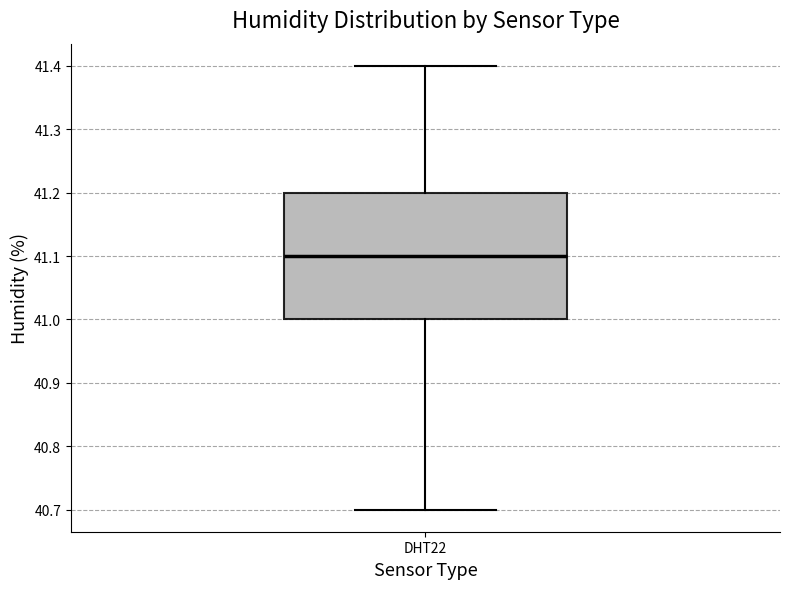

Transcribe this box plot: give where the median line is, the range the box spans, and where the two whiskers end, as read against the y-axis. The values are not printed on the chart, so give them approximately, as read against the axis.

median 41.1, box 41.0 to 41.2, whiskers 40.7 to 41.4